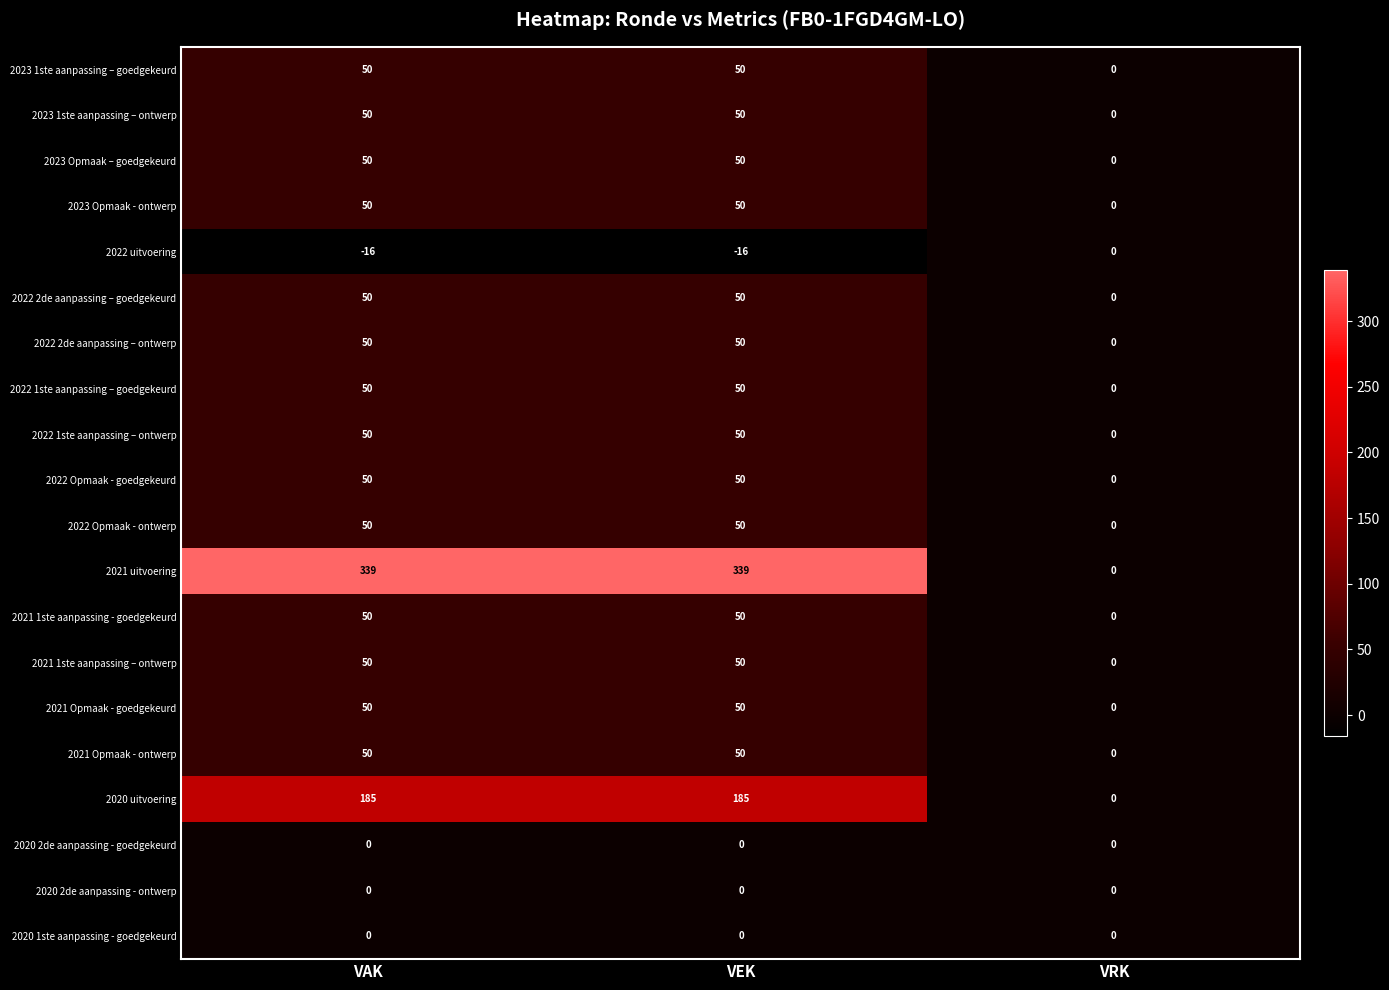

Is it true that 2021 1ste aanpassing – ontwerp equals 12 at VEK?

False